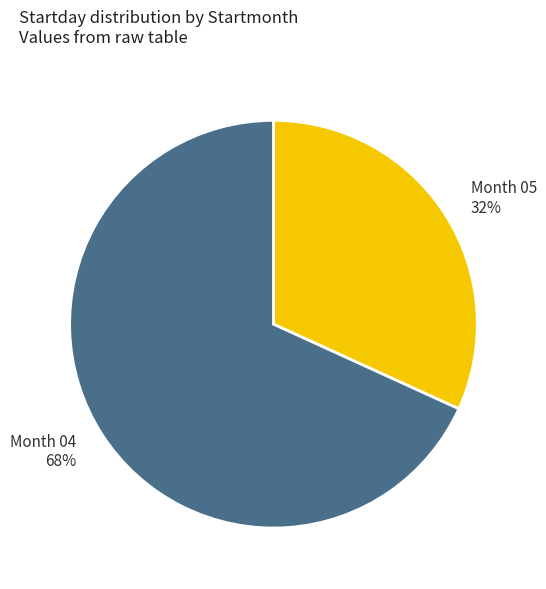

How many slices are in this pie chart?

2